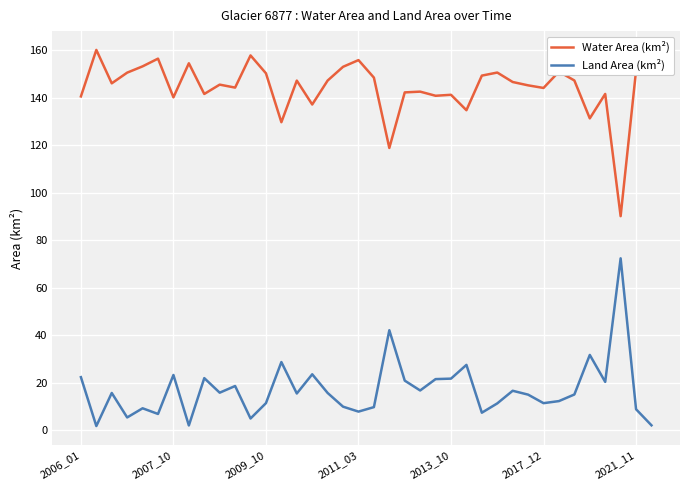

Rank the series by their maximum value, from lowest to highest.

Land Area (km²), Water Area (km²)